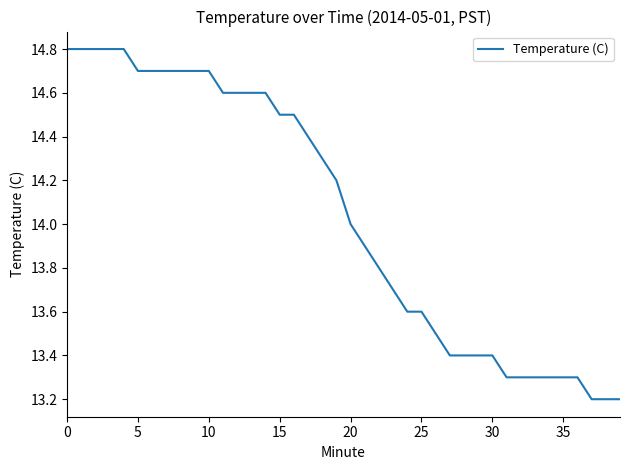

What is the minimum value shown in the chart?

13.2